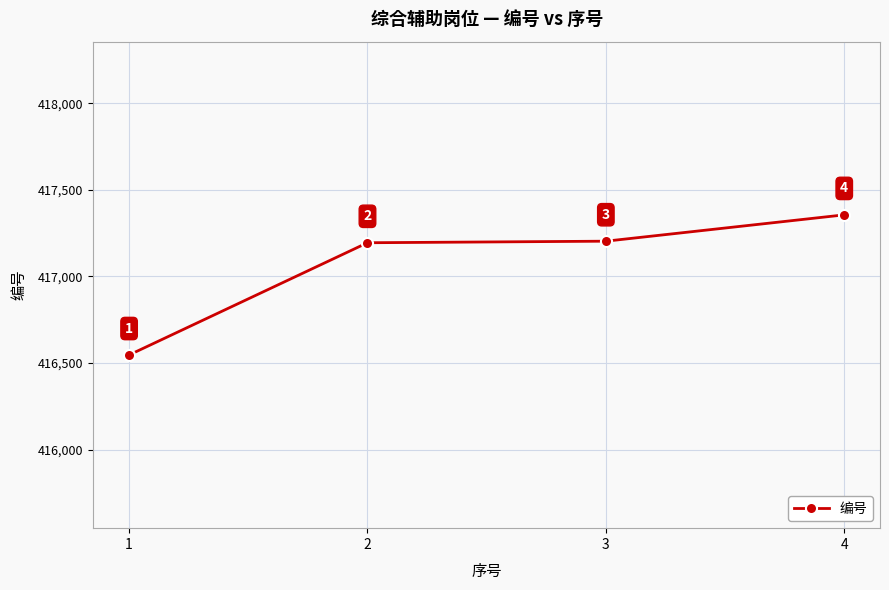

What is the sum of the values at 4 and 1?

833901